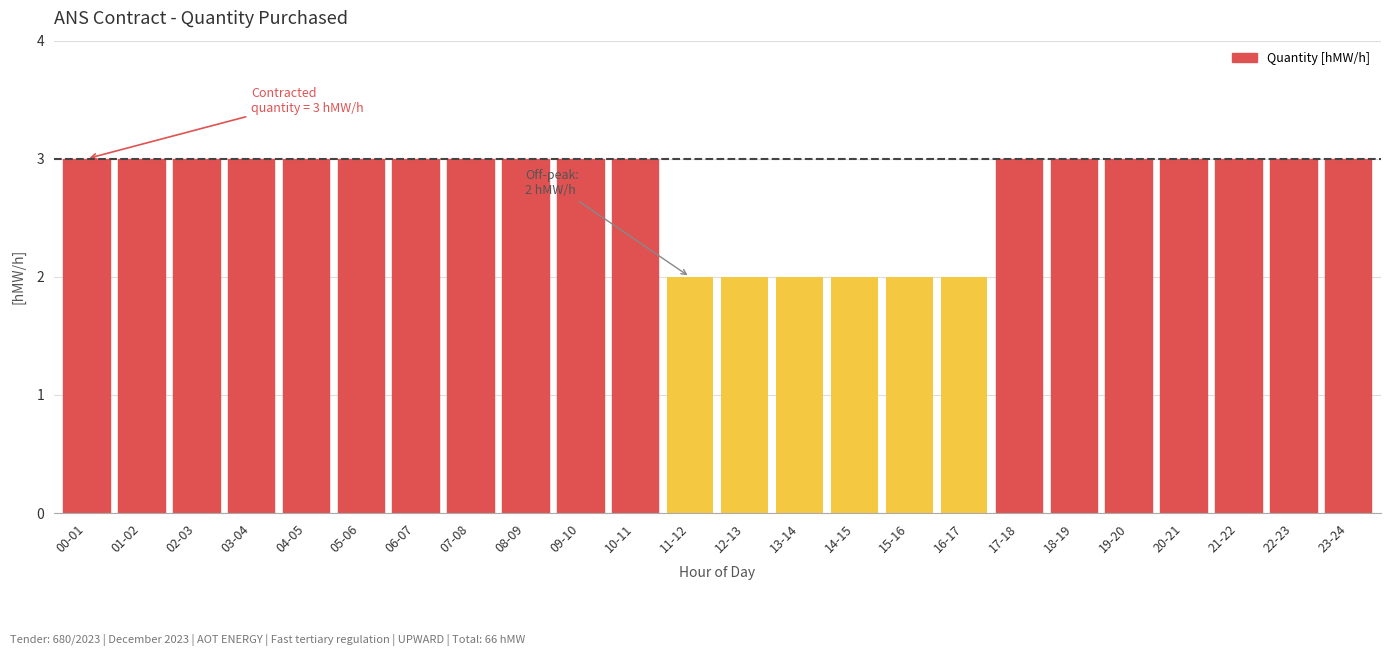

Reading left to right, list all the values displayed in this chart.

00-01=3	01-02=3	02-03=3	03-04=3	04-05=3	05-06=3	06-07=3	07-08=3	08-09=3	09-10=3	10-11=3	11-12=2	12-13=2	13-14=2	14-15=2	15-16=2	16-17=2	17-18=3	18-19=3	19-20=3	20-21=3	21-22=3	22-23=3	23-24=3